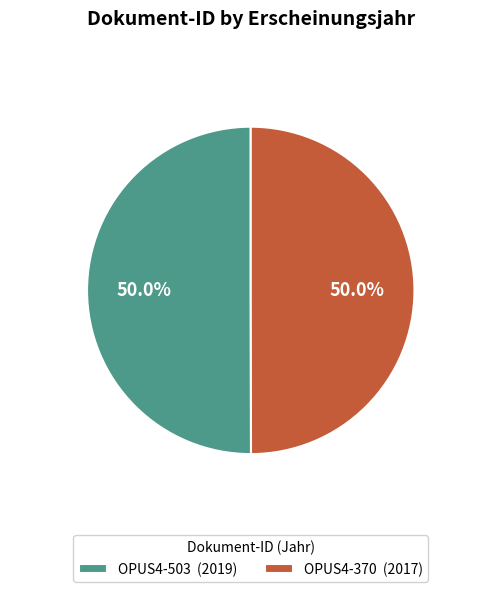

What is the ratio of the value at OPUS4-503 (2019) to the value at OPUS4-370 (2017)?

1.0